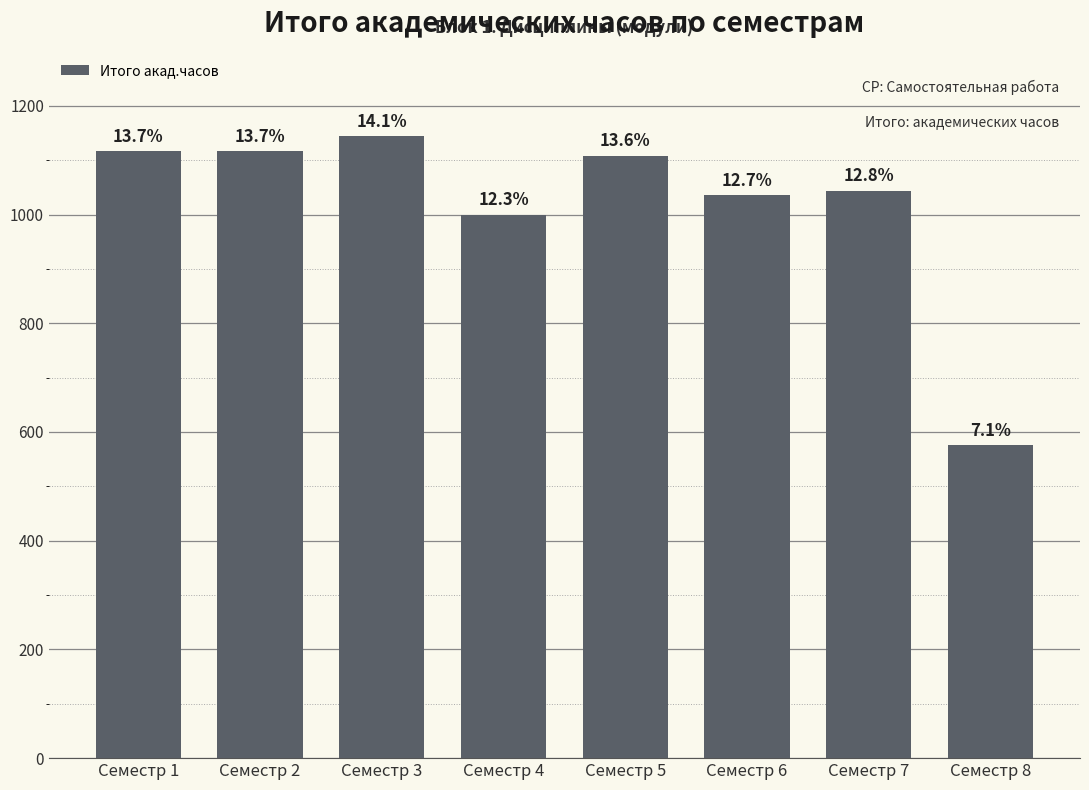

How many bars are there in total?

8